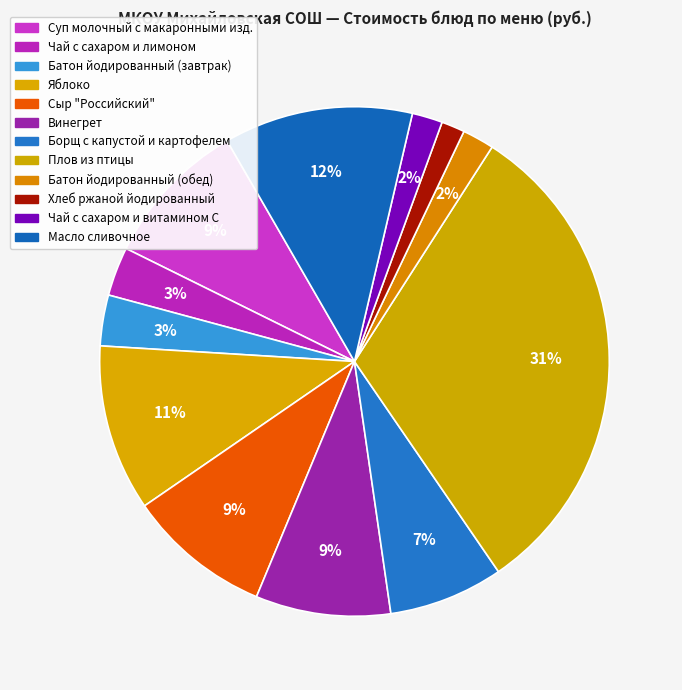

Do Чай с сахаром и витамином С and Хлеб ржаной йодированный together represent more than half of the pie?

No